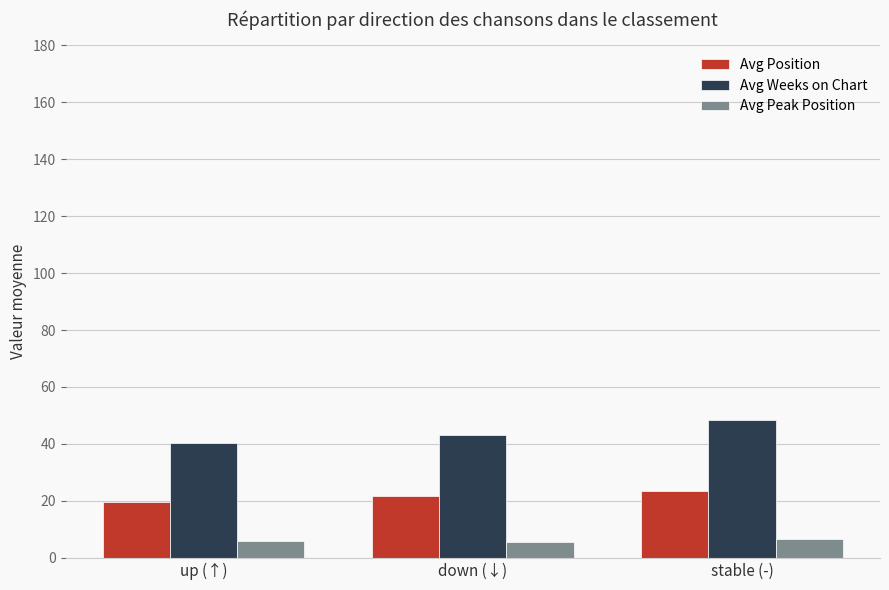

Read the Avg Position value at stable (-).

23.5